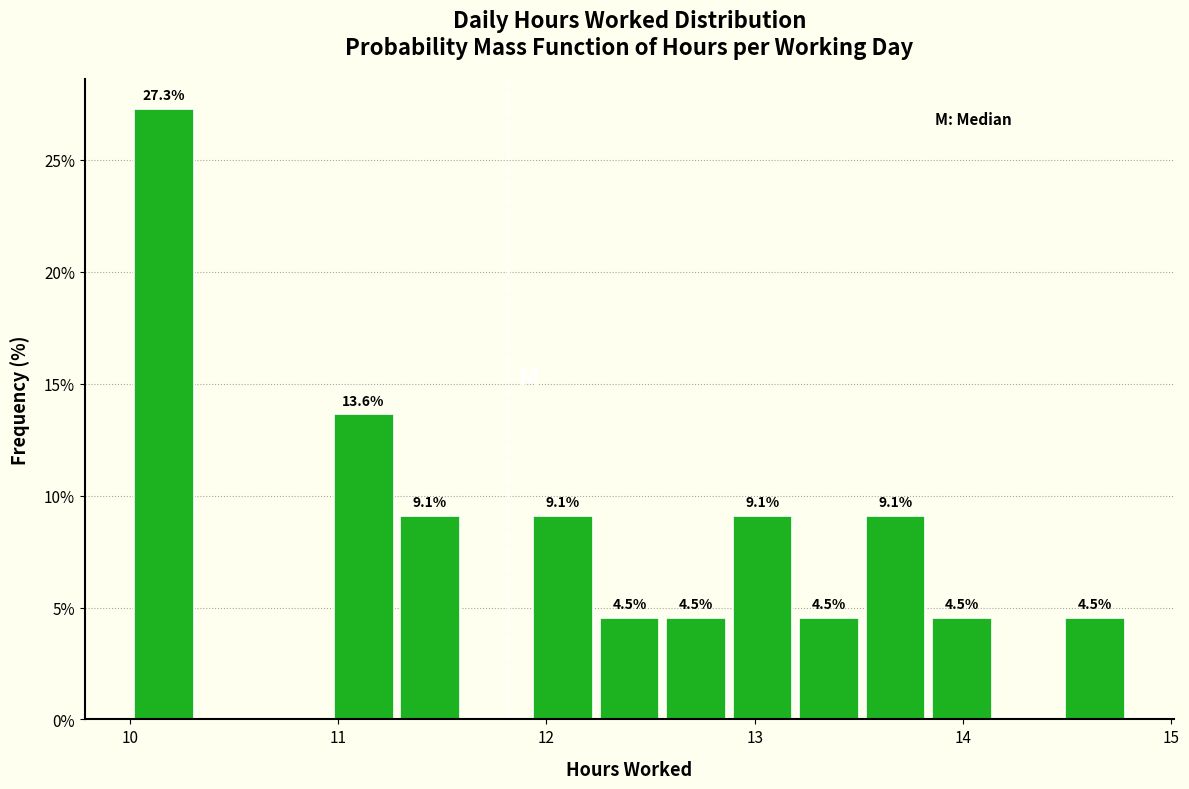

Around what value on the x-axis is the tallest bar? Give the approximate position of its centre, as read against the axis.

10.2